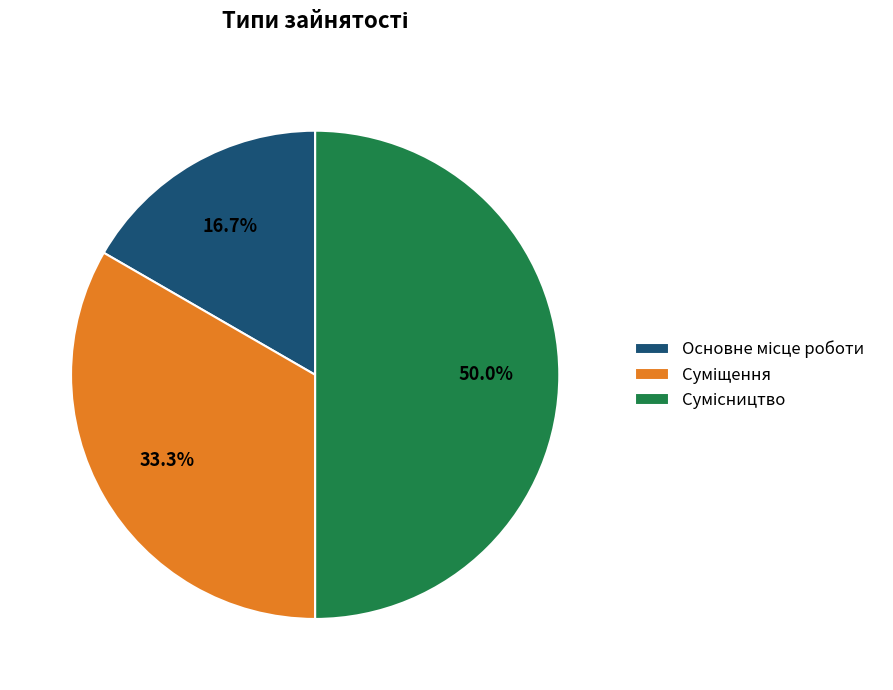

What is the largest slice in the pie chart?

Сумісництво